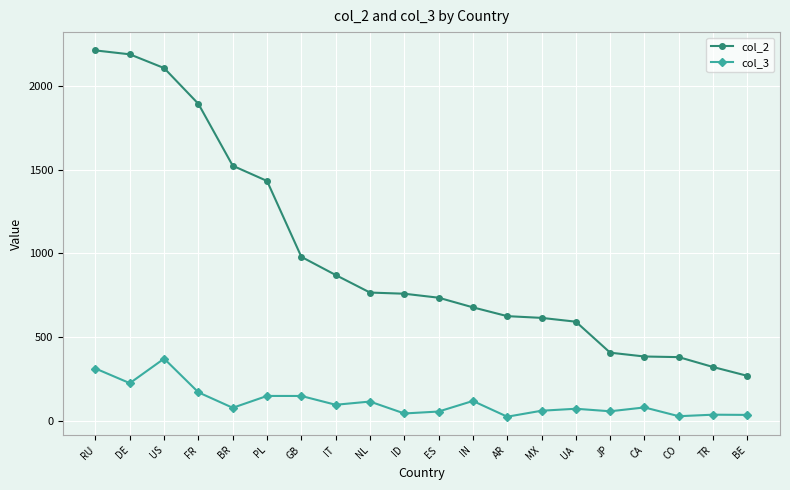

At which label does col_2 first exceed 759?

RU